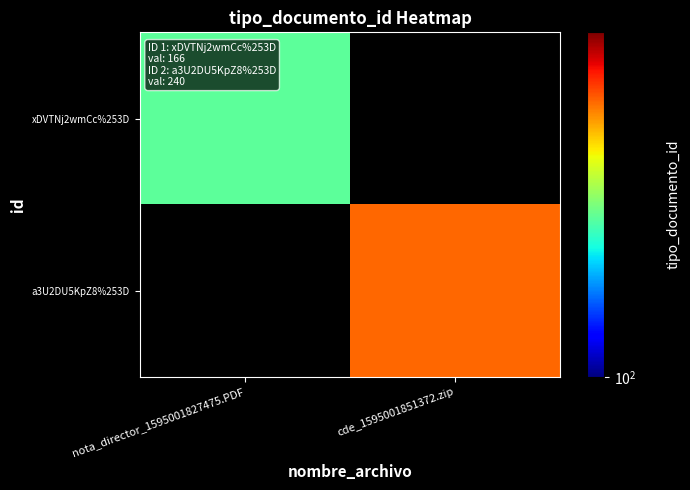

Rank the series by their maximum value, from lowest to highest.

xDVTNj2wmCc%253D, a3U2DU5KpZ8%253D